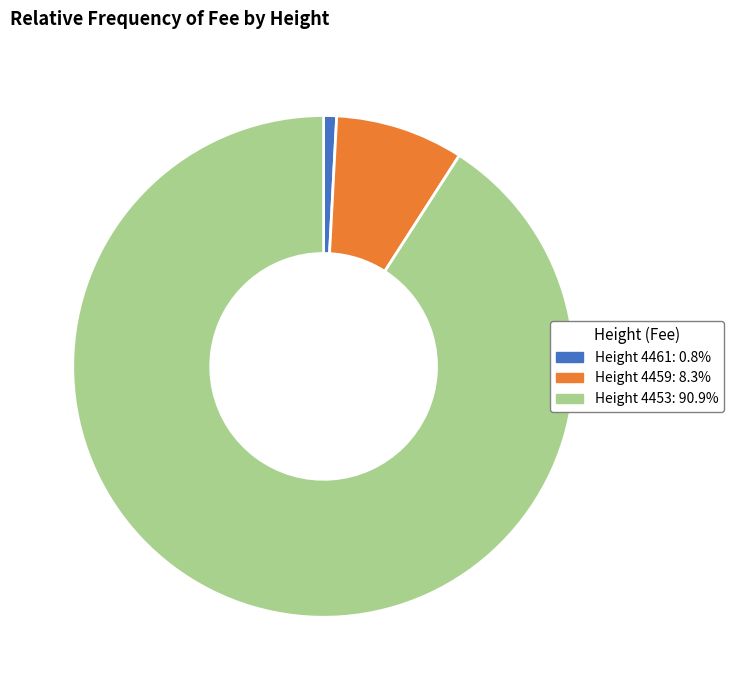

Does Height 4453: 90.9% account for over 50% of the chart?

Yes